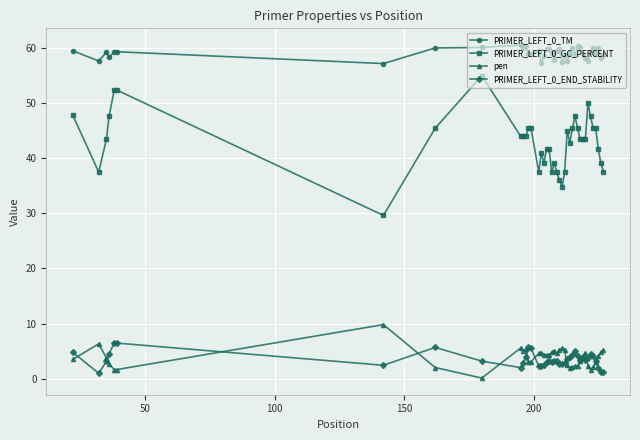

Which series has the largest total across all categories?

PRIMER_LEFT_0_TM